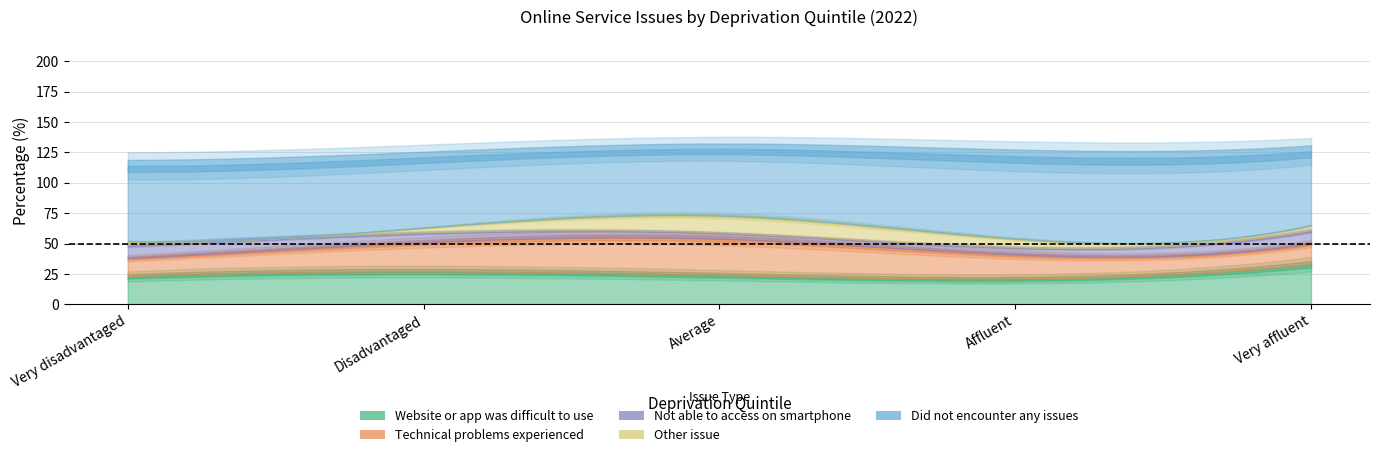

What is the value of the Website or app was difficult to use point at the 4th from the left?

21